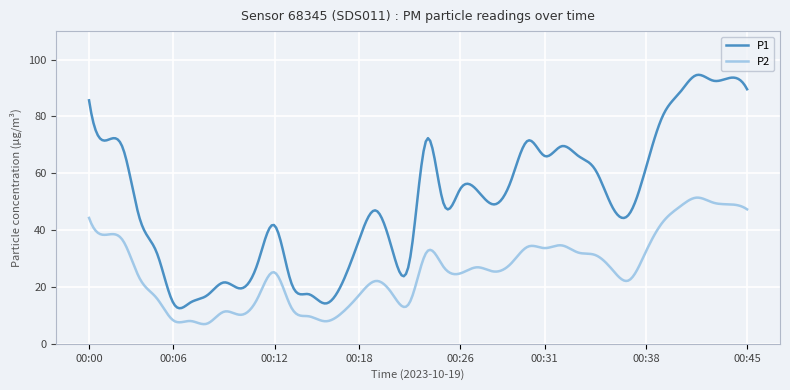

Which series has the largest total across all categories?

P1